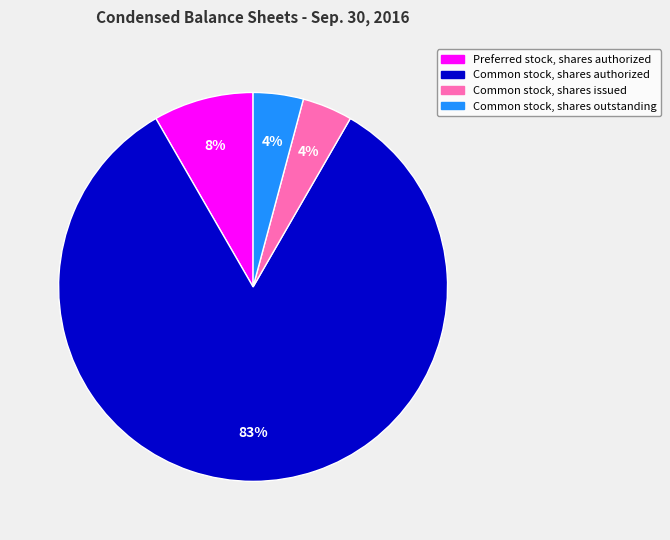

What percentage is the Preferred stock, shares authorized slice, to the nearest percent?

8%